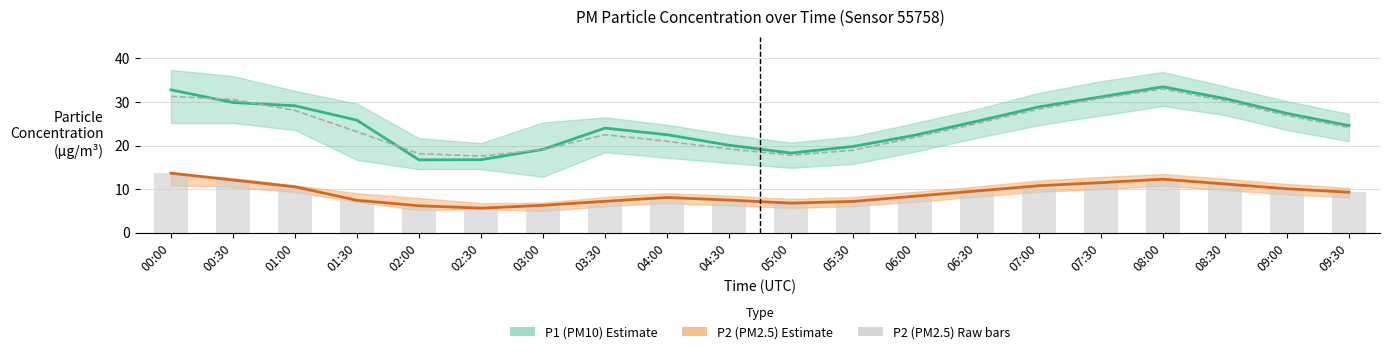

True or false: the data shows 9.3 at 09:30.

True